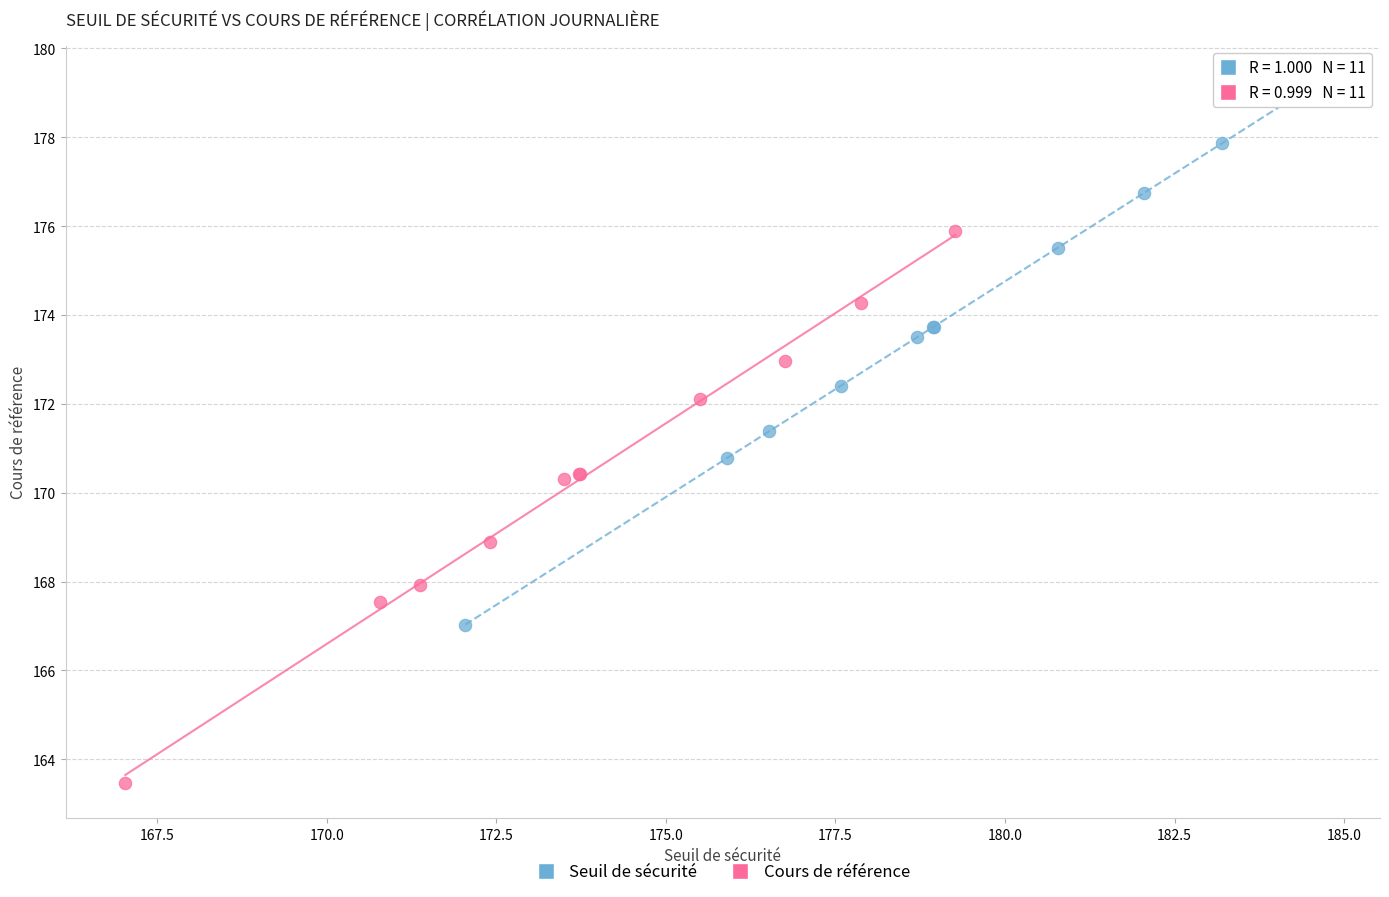

Which series contains the lowest Y value?

Cours de référence